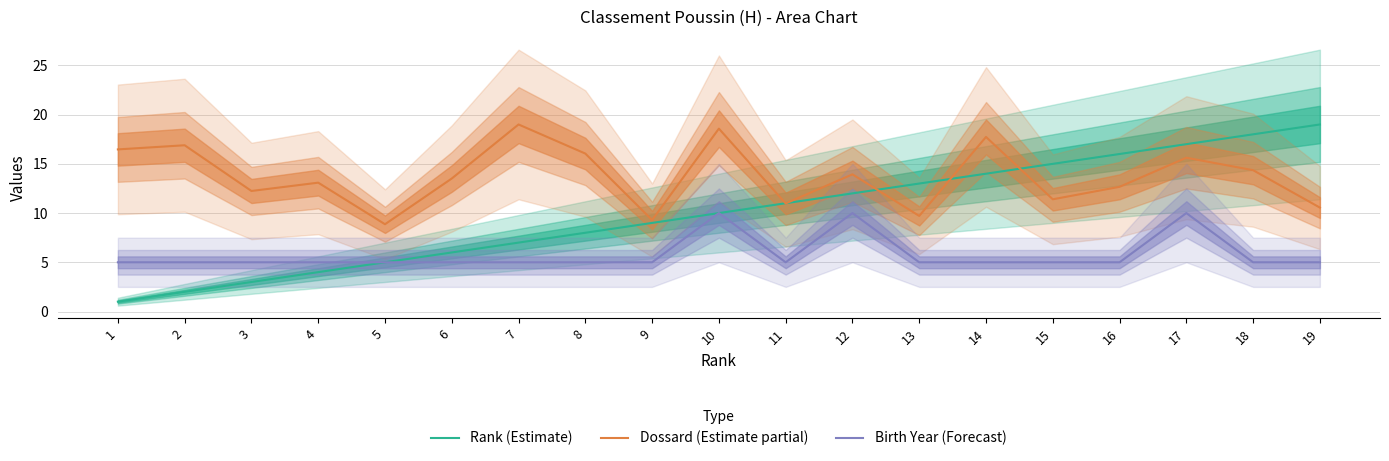

What is the value of the Rank (Estimate) point at the 9th from the left?

9.0